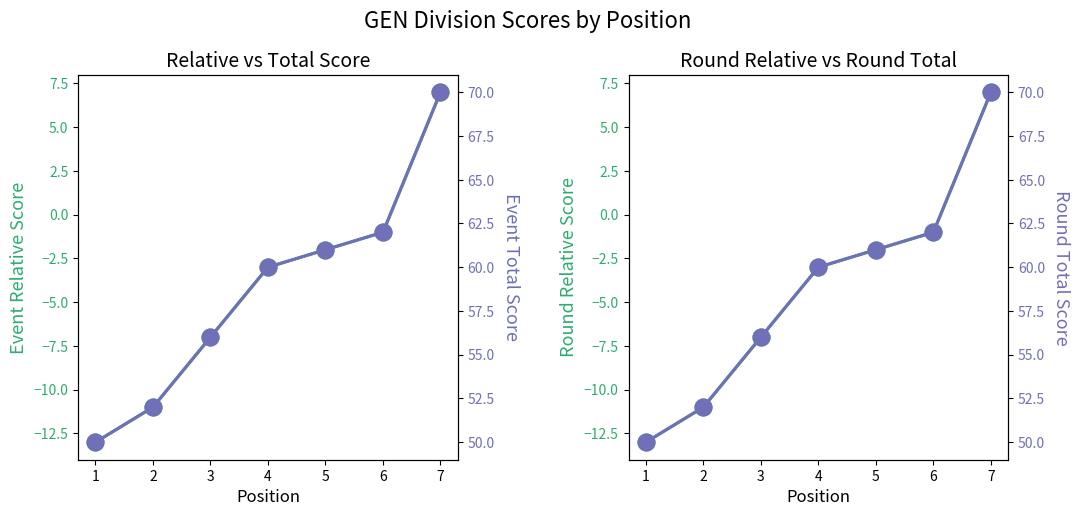

At how many categories does at least one series exceed 36?

7